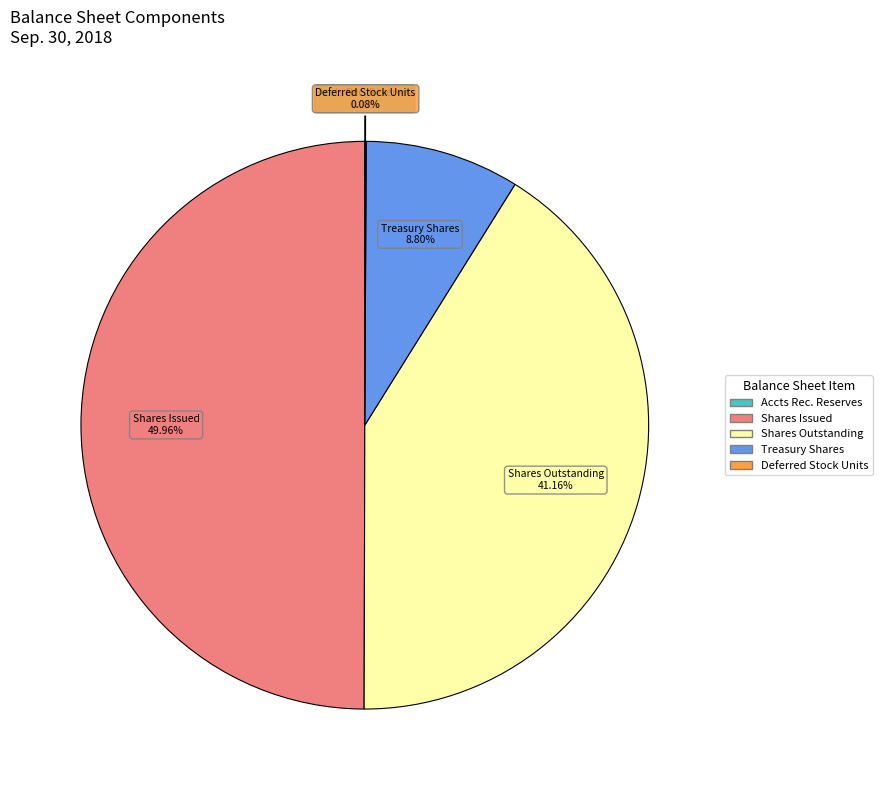

Does Shares Outstanding represent more than half of the total?

No